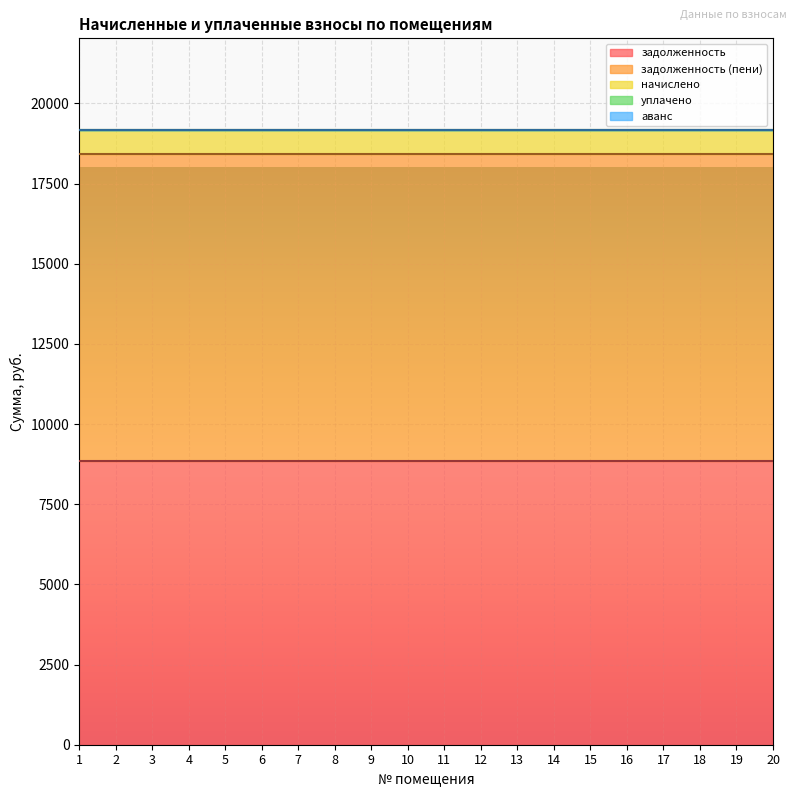

Which has a higher value, 9 or 2?

9